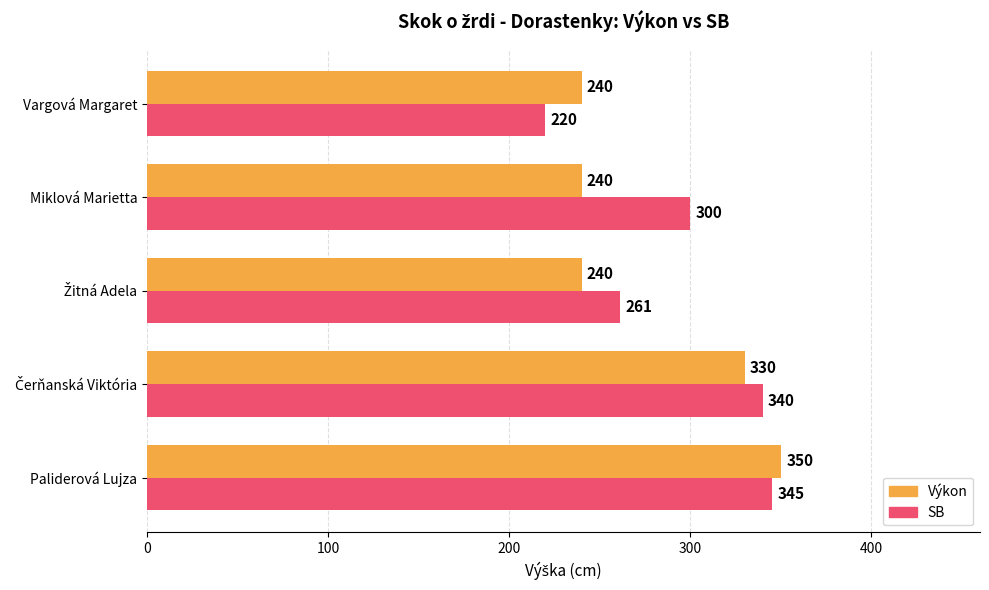

What is the lowest value of the Výkon series?

240